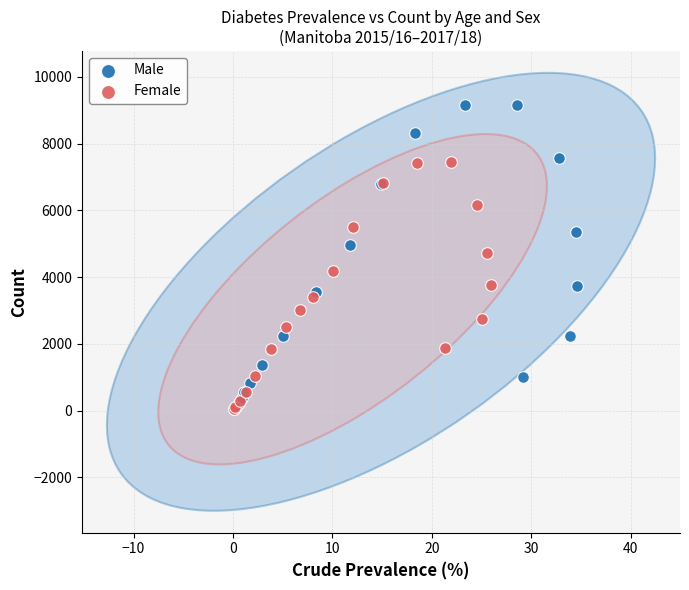

Which series has the widest spread of Y values?

Male